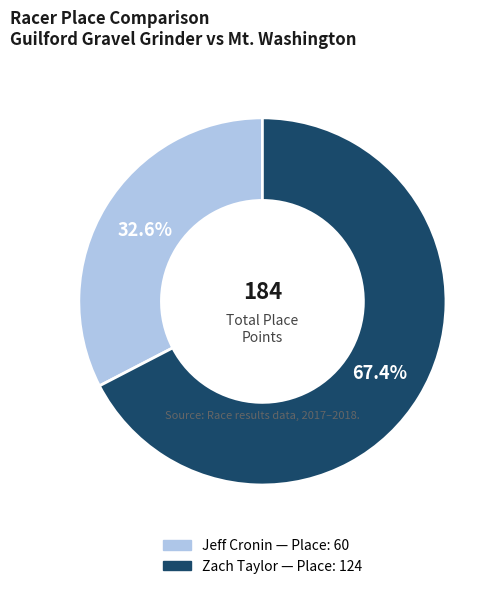

Is there a majority slice in this chart?

Yes